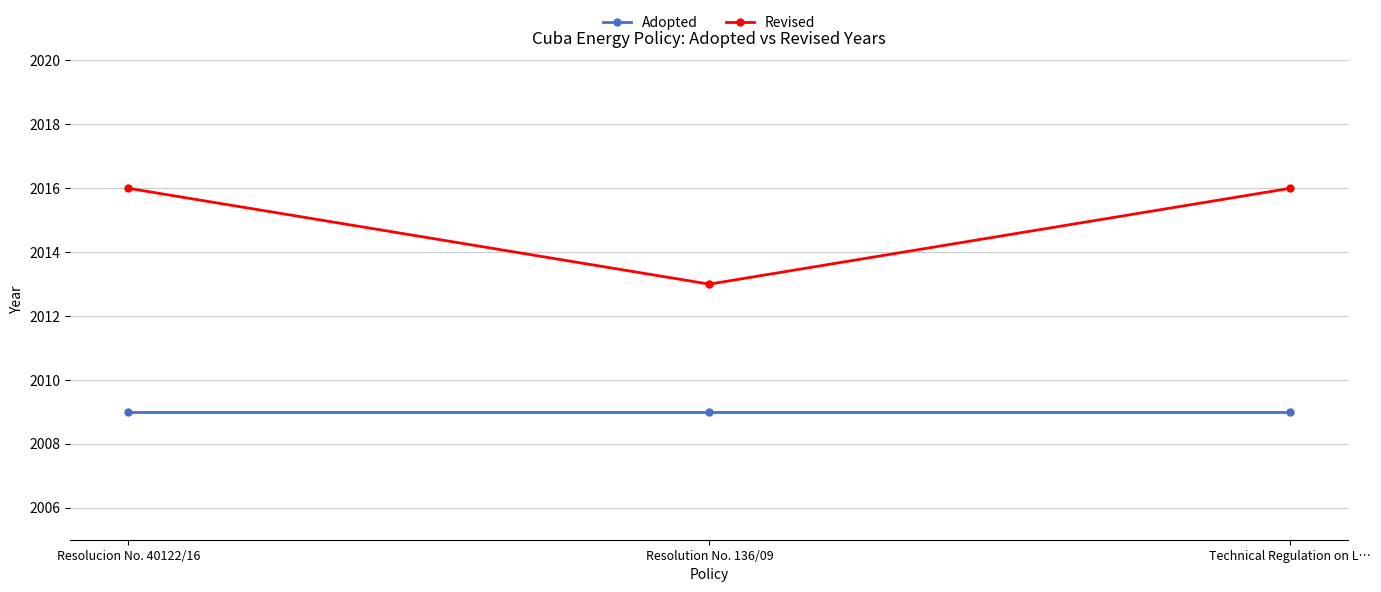

What is the maximum value for Adopted?

2009